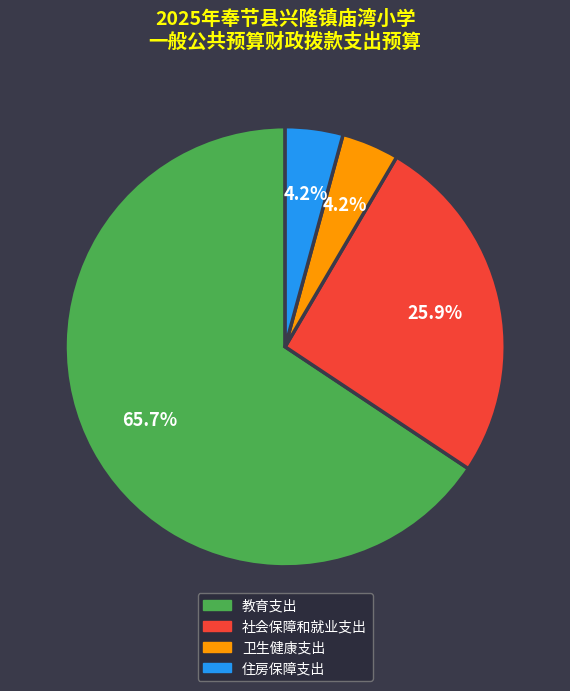

Which category has the biggest portion of the pie?

教育支出